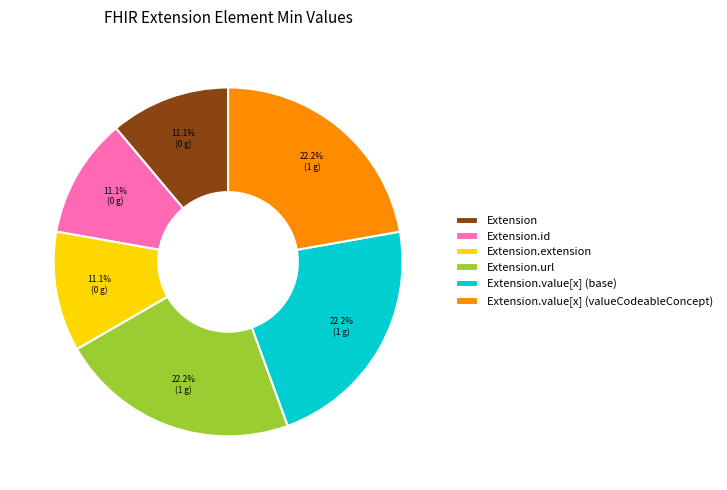

To the nearest percent, what is the average slice percentage?

17%